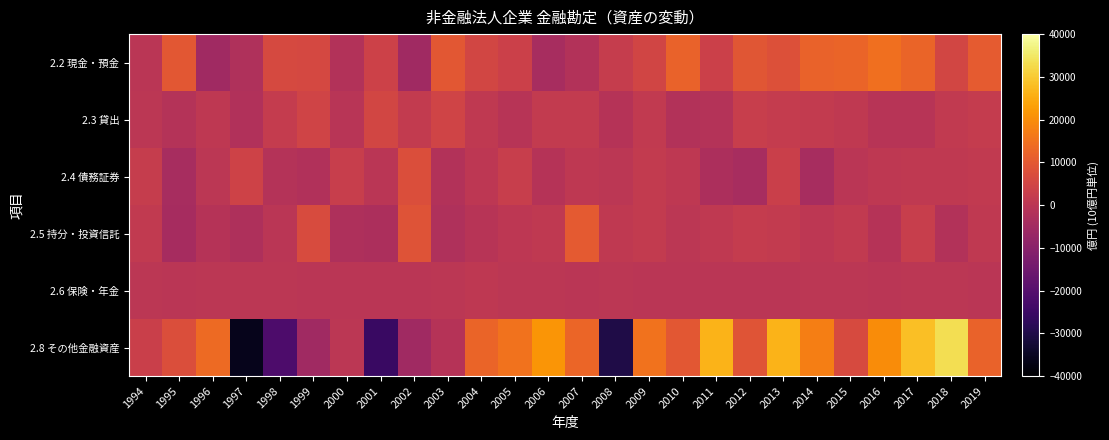

Between 1994 and 2005, which series saw the biggest shift?

2.8 その他金融資産